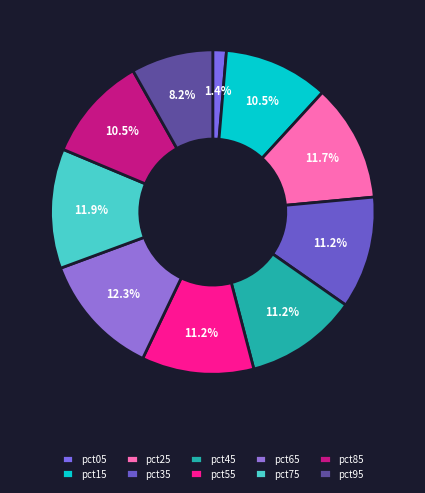

Is the sum of pct35 and pct95 greater than half?

No